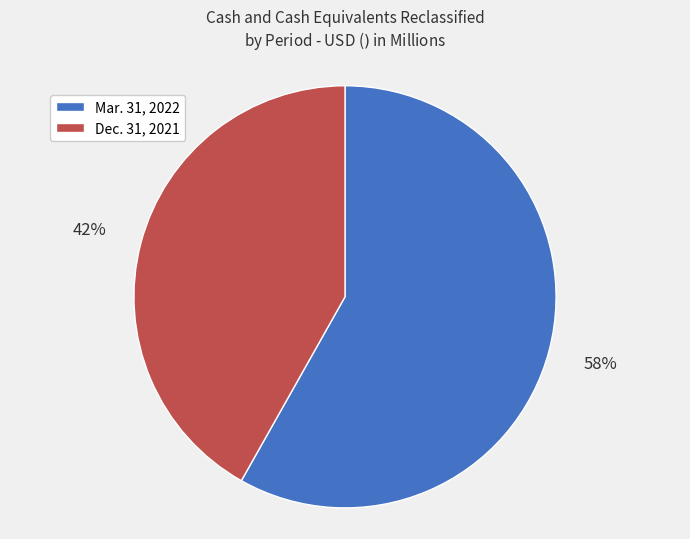

True or false: Dec. 31, 2021 accounts for 42% of the total.

True